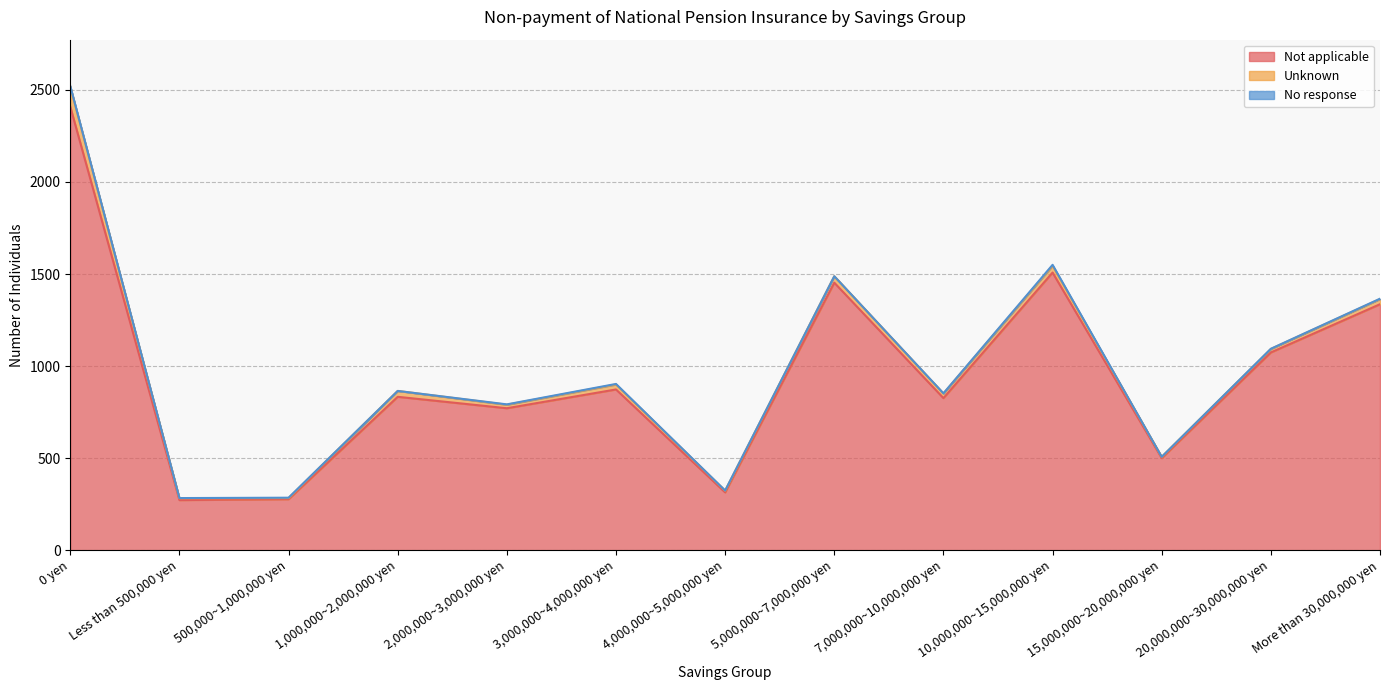

What is the difference between the Not applicable values at 10,000,000~15,000,000 yen and 0 yen?

901